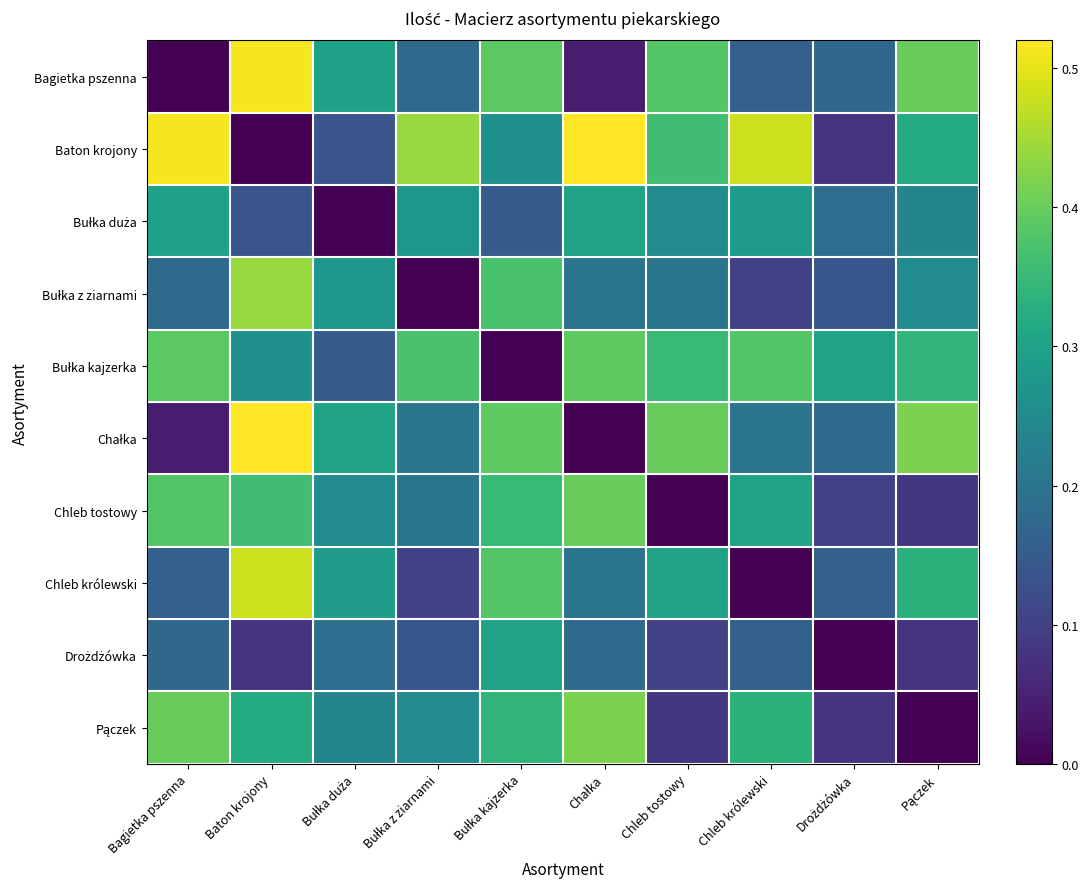

List the series in order of their peak value, lowest first.

Bułka duża, Drożdżówka, Bułka kajzerka, Chleb tostowy, Pączek, Bułka z ziarnami, Chleb królewski, Bagietka pszenna, Baton krojony, Chałka